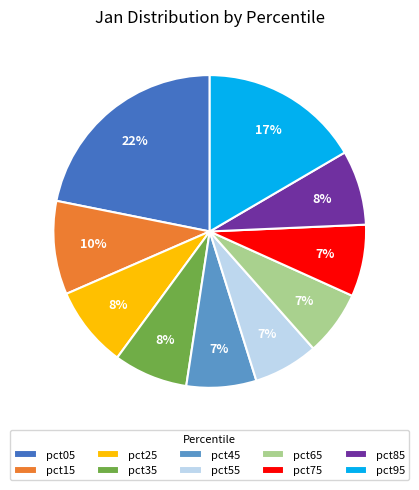

Is it true that pct25 is 21% of the pie?

False